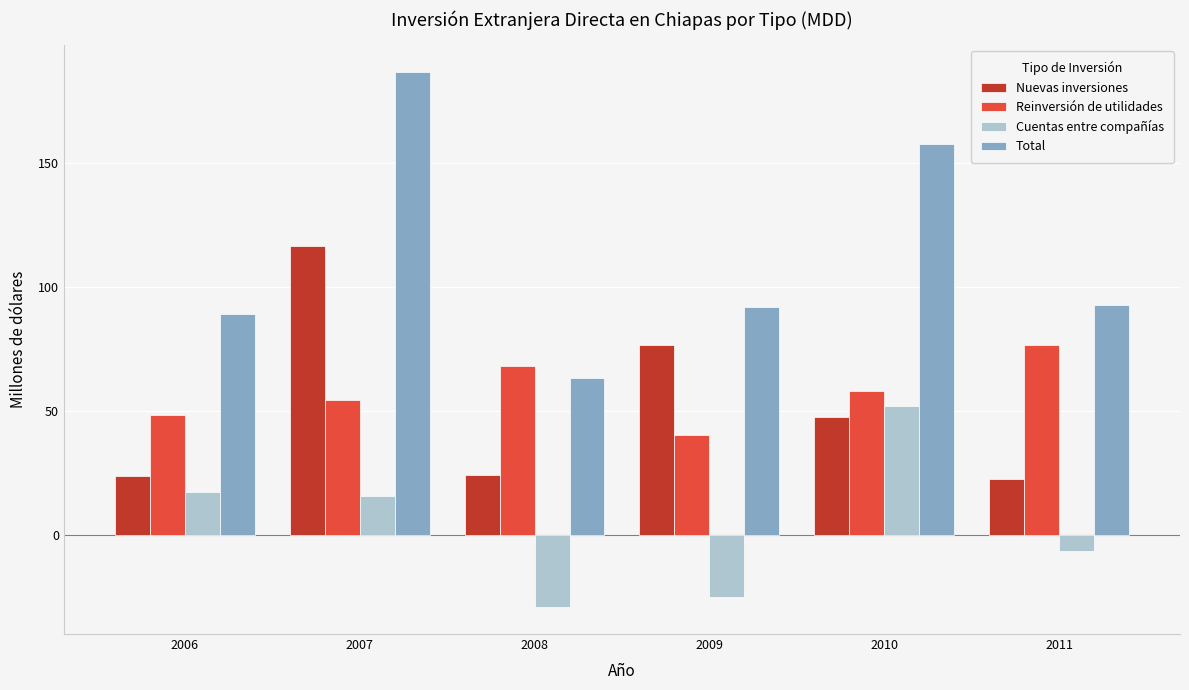

Read the Reinversión de utilidades value at 2011.

76.7